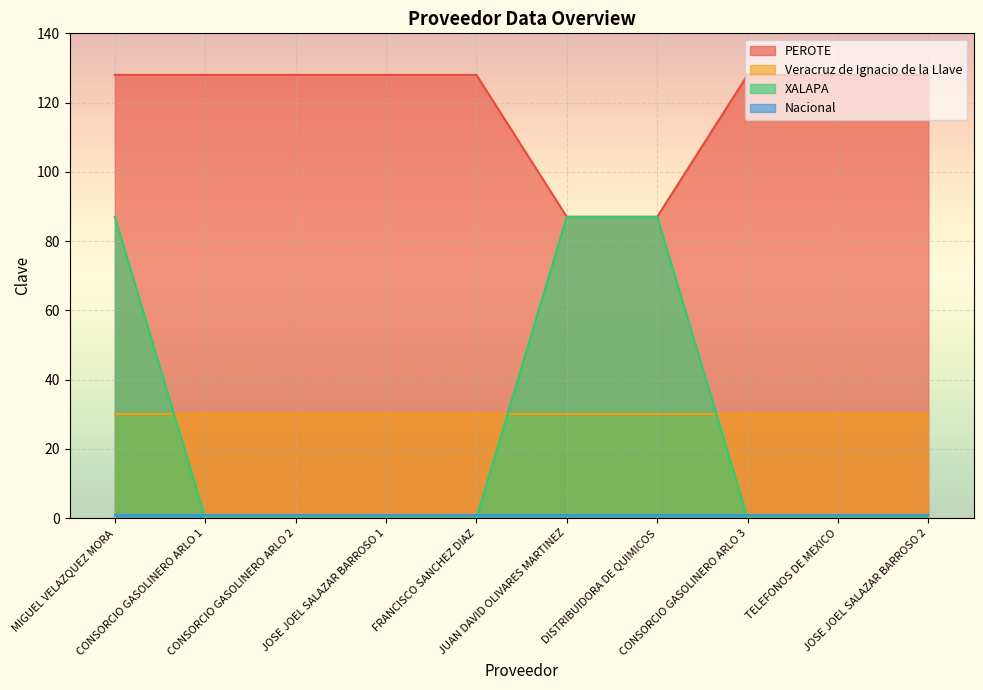

Which category has the highest value across all series?

MIGUEL VELAZQUEZ MORA